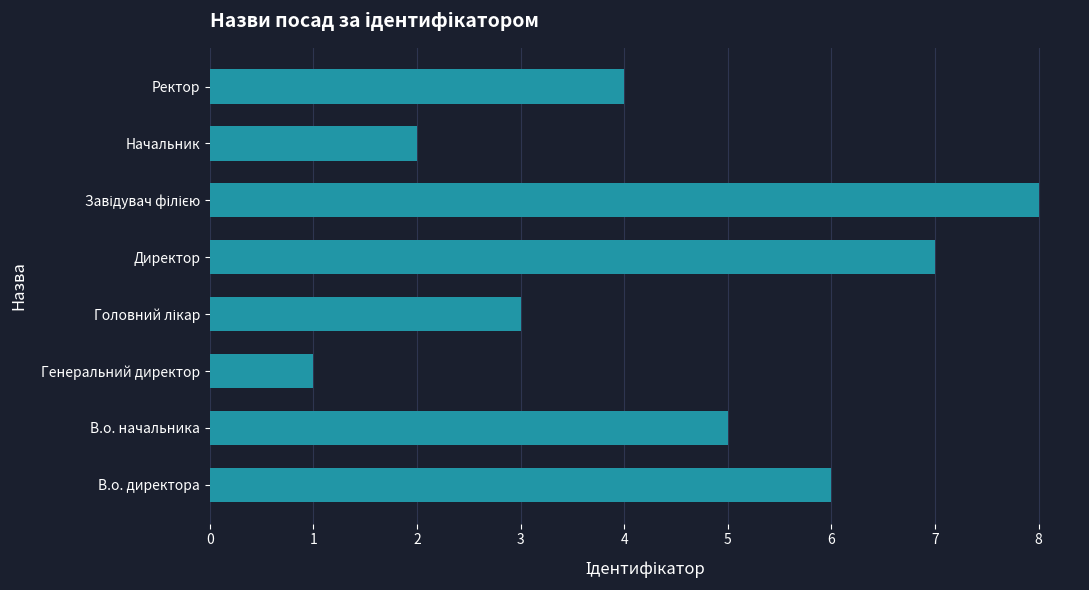

What is the change in value from В.о. директора to Начальник?

-4